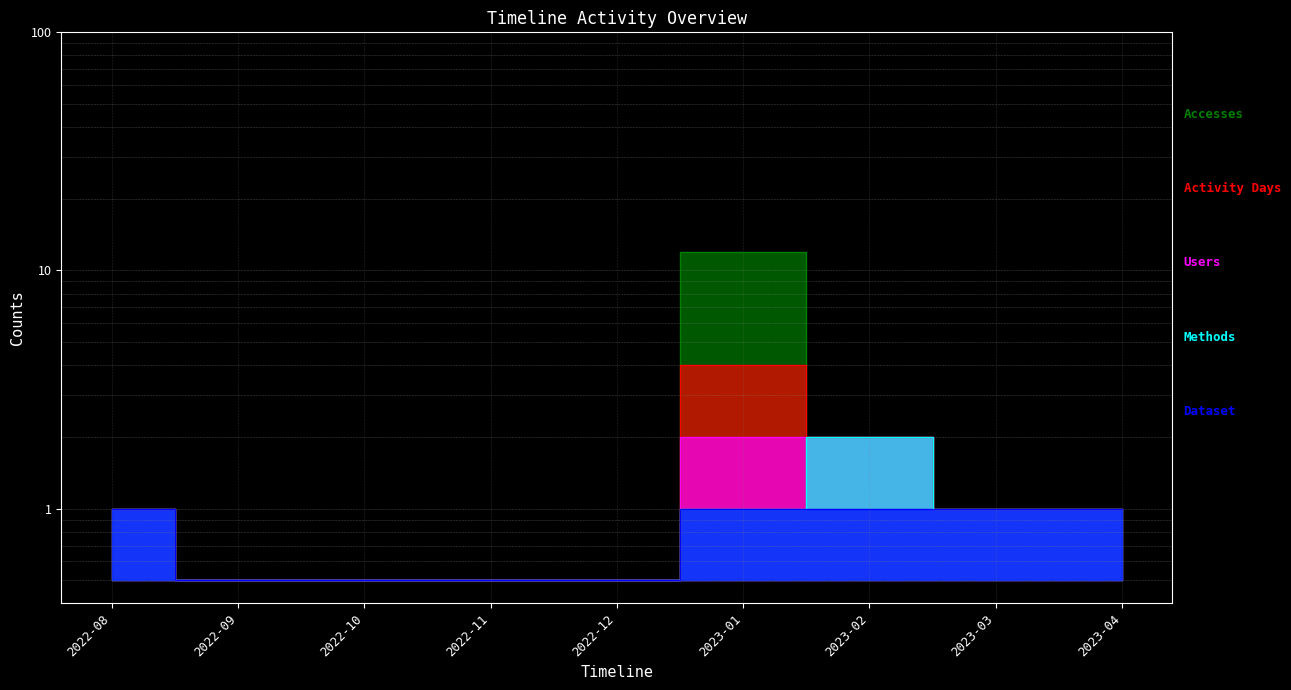

At which label does Dataset reach its minimum?

2022-09